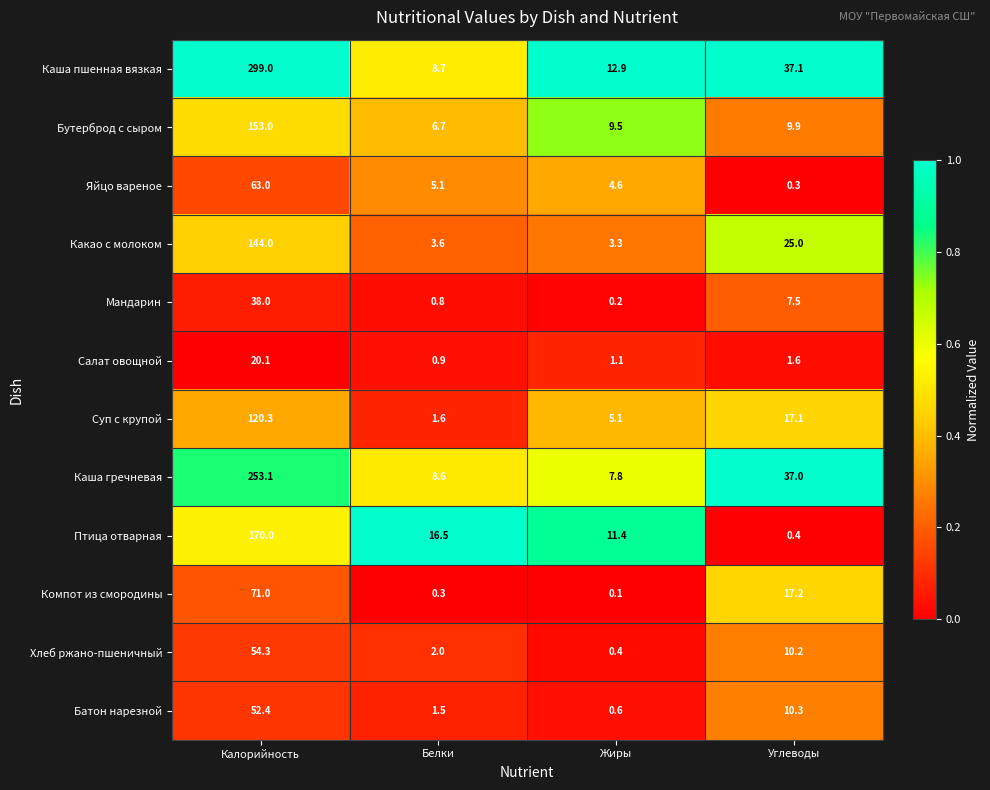

What is the average value of the Суп с крупой series?

36.0